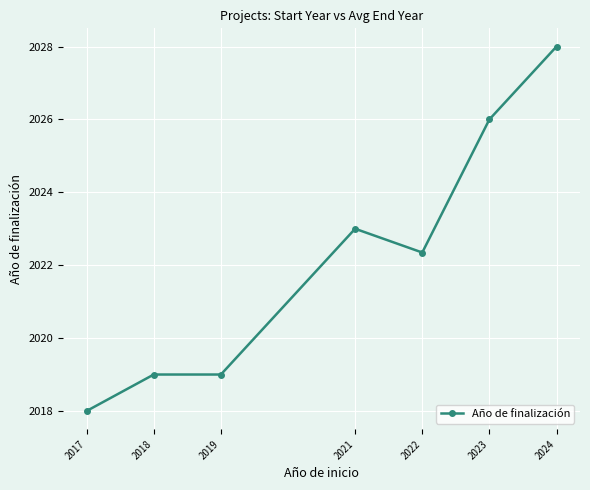

Which category has the lowest value across all series?

2017